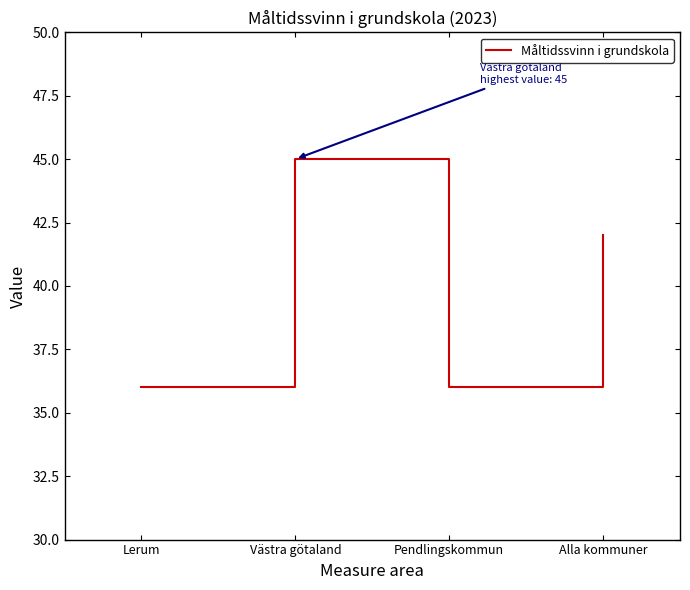

Which label corresponds to the largest value in the chart?

Västra götaland